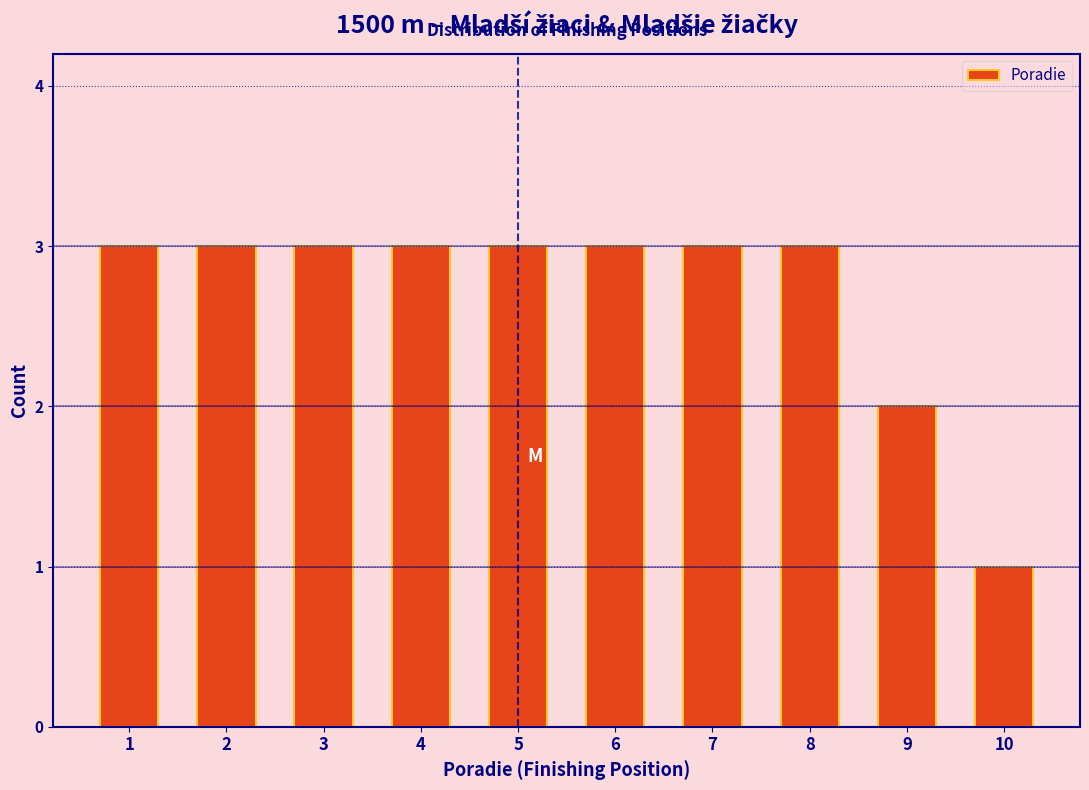

Reading left to right, what are all the values shown in this chart?

1=3	2=3	3=3	4=3	5=3	6=3	7=3	8=3	9=2	10=1